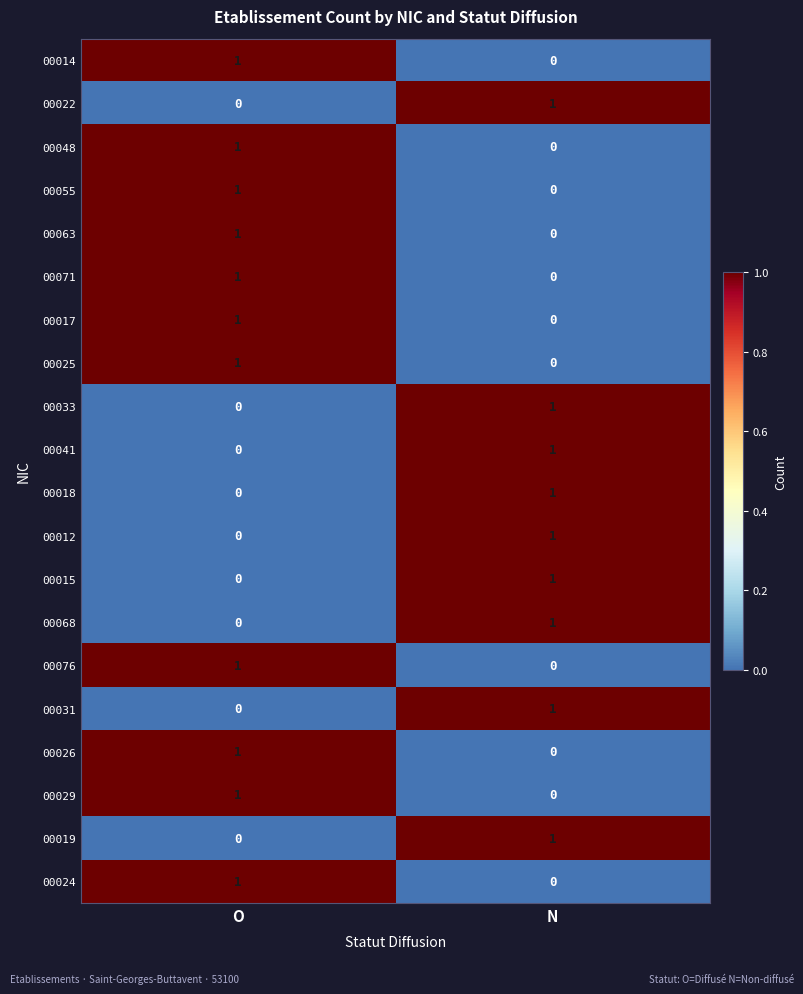

List the labels in order of 00033 value, largest first.

N, O